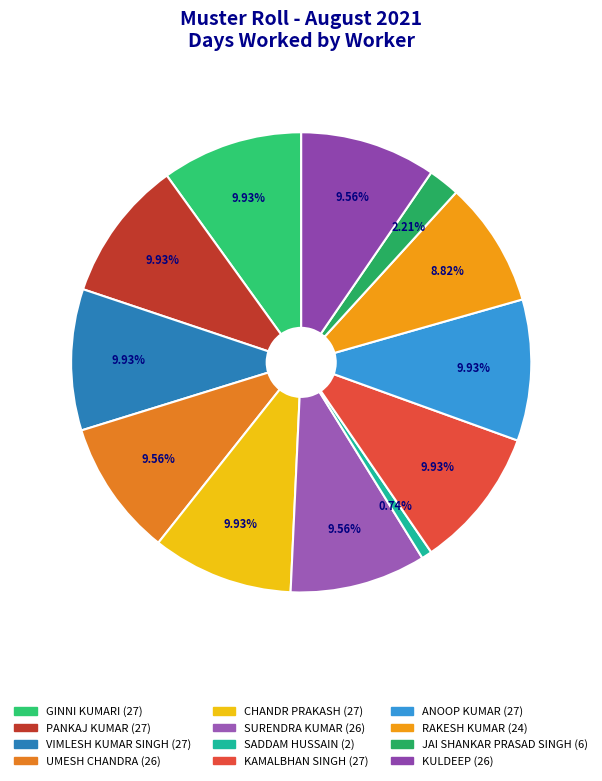

How many segments does this pie chart have?

12